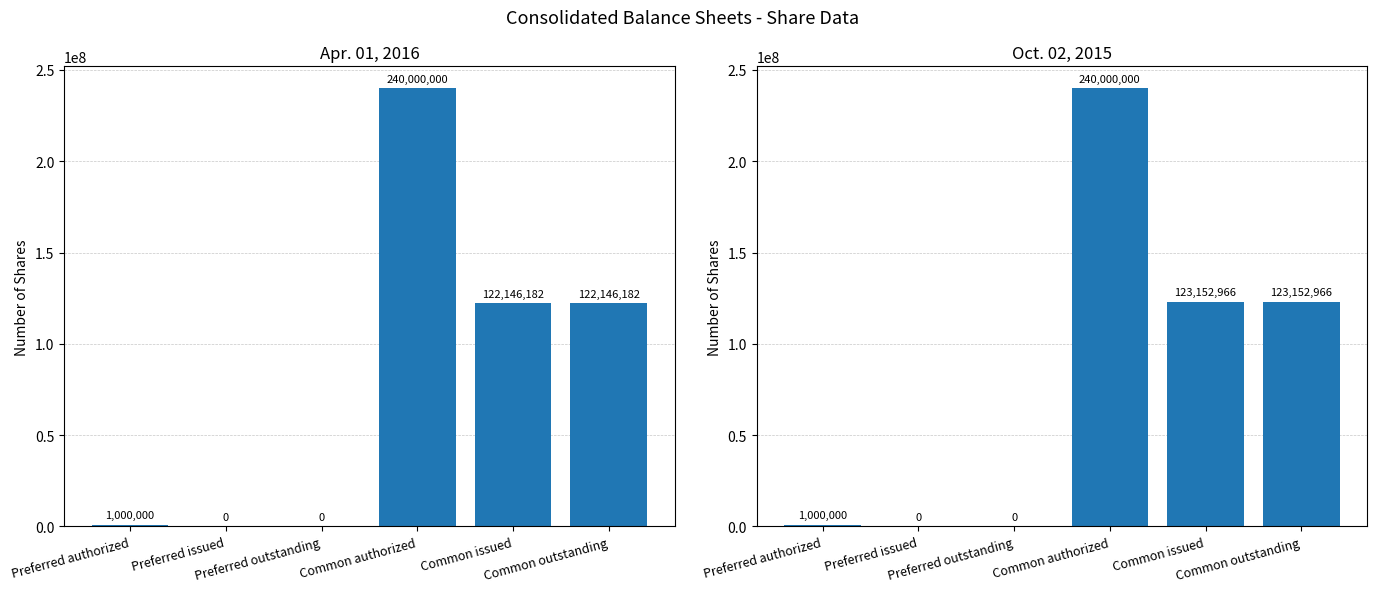

What position from the left is Preferred outstanding?

3